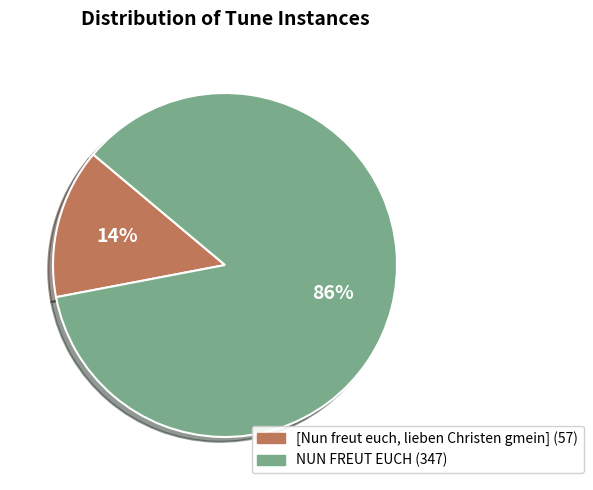

Combined, do NUN FREUT EUCH and [Nun freut euch, lieben Christen gmein] account for over 50%?

Yes